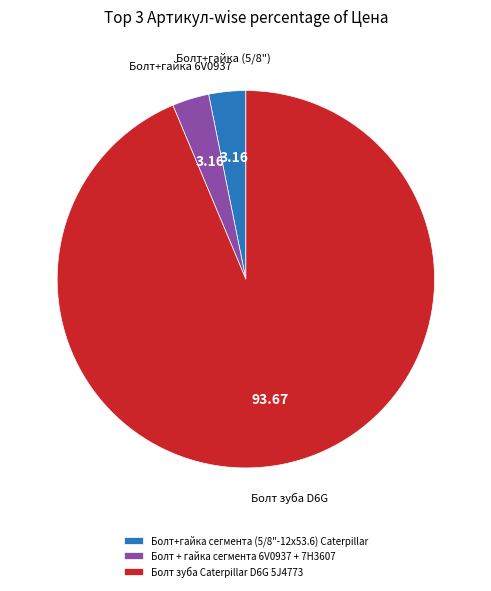

Combined, do Болт + гайка сегмента 6V0937 + 7H3607 and Болт+гайка сегмента (5/8"-12х53.6) Caterpillar account for over 50%?

No